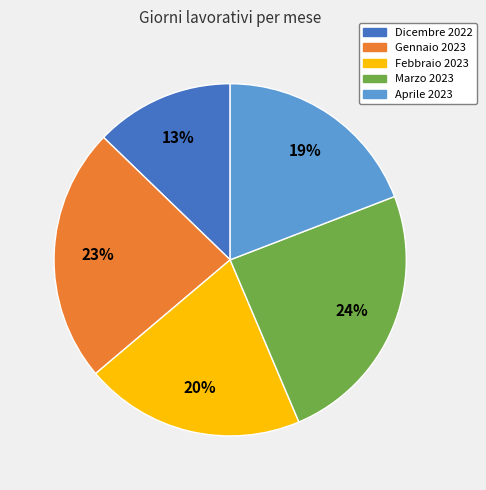

What is the largest slice in the pie chart?

Marzo 2023